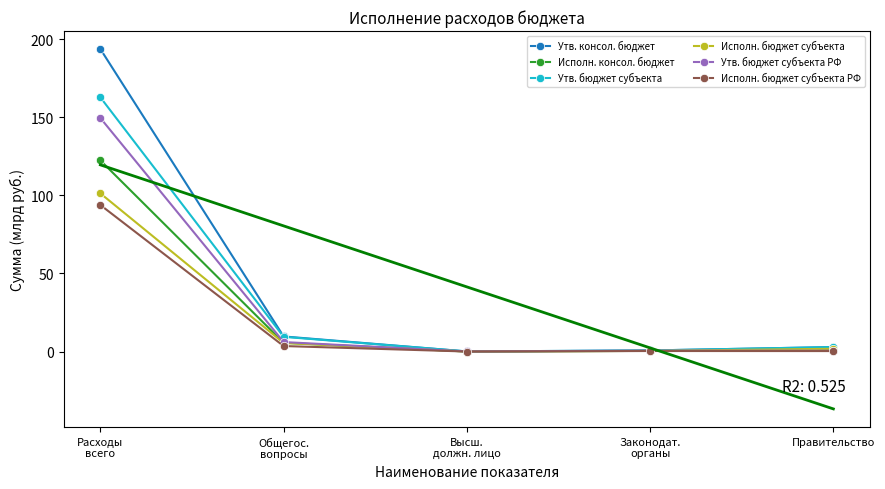

How many interior local valleys does the Исполн. консол. бюджет series have?

1